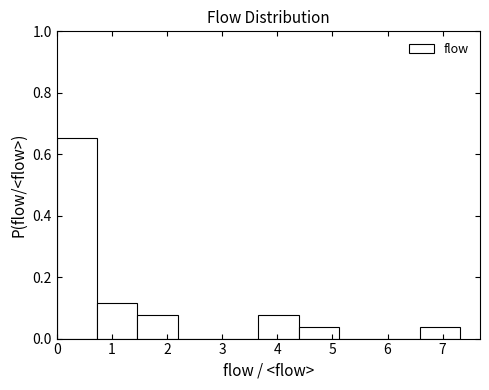

Reading left to right, list every bar in this chart as the range it spans on the x-axis followed by its height. Neither the bar edges nor the heights are printed on the chart, so give them approximately, as read against the axes.

0.0 to 0.7: 0.66
0.7 to 1.5: 0.12
1.5 to 2.2: 0.08
2.2 to 2.9: 0
2.9 to 3.7: 0
3.7 to 4.4: 0.08
4.4 to 5.1: 0.04
5.1 to 5.9: 0
5.9 to 6.6: 0
6.6 to 7.3: 0.04